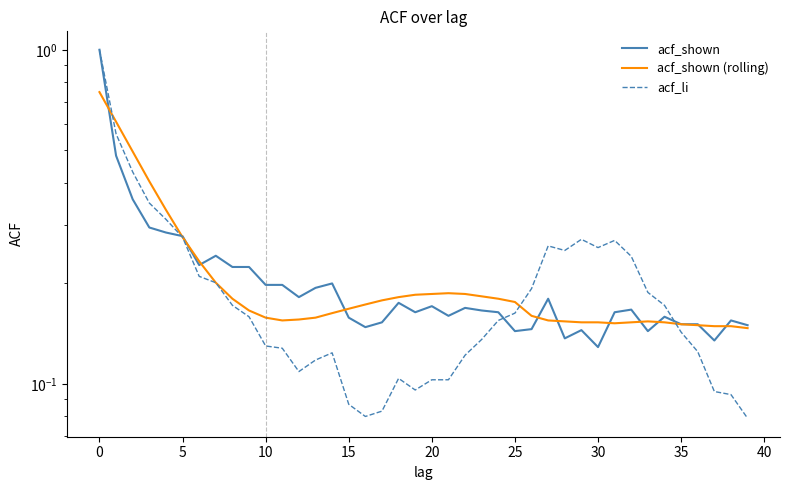

What is the average value of the acf_shown series?

0.2